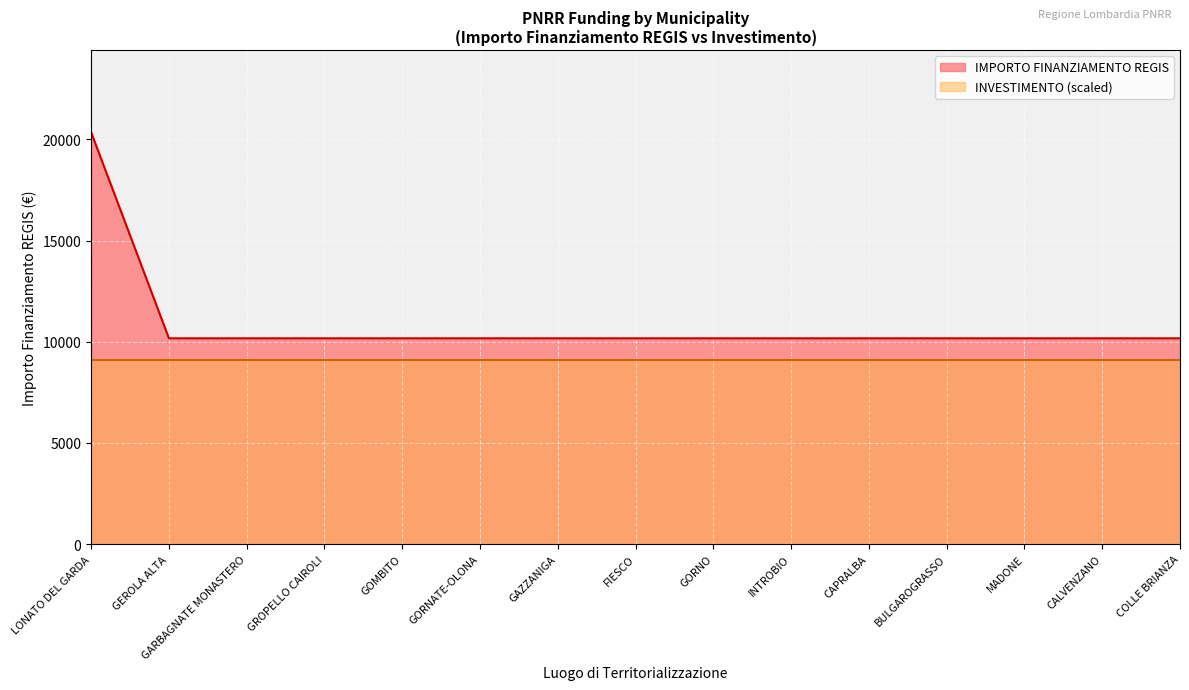

Reading left to right, transcribe all the data shown in this chart.

LONATO DEL GARDA=20344	GEROLA ALTA=10172	GARBAGNATE MONASTERO=10172	GROPELLO CAIROLI=10172	GOMBITO=10172	GORNATE-OLONA=10172	GAZZANIGA=10172	FIESCO=10172	GORNO=10172	INTROBIO=10172	CAPRALBA=10172	BULGAROGRASSO=10172	MADONE=10172	CALVENZANO=10172	COLLE BRIANZA=10172